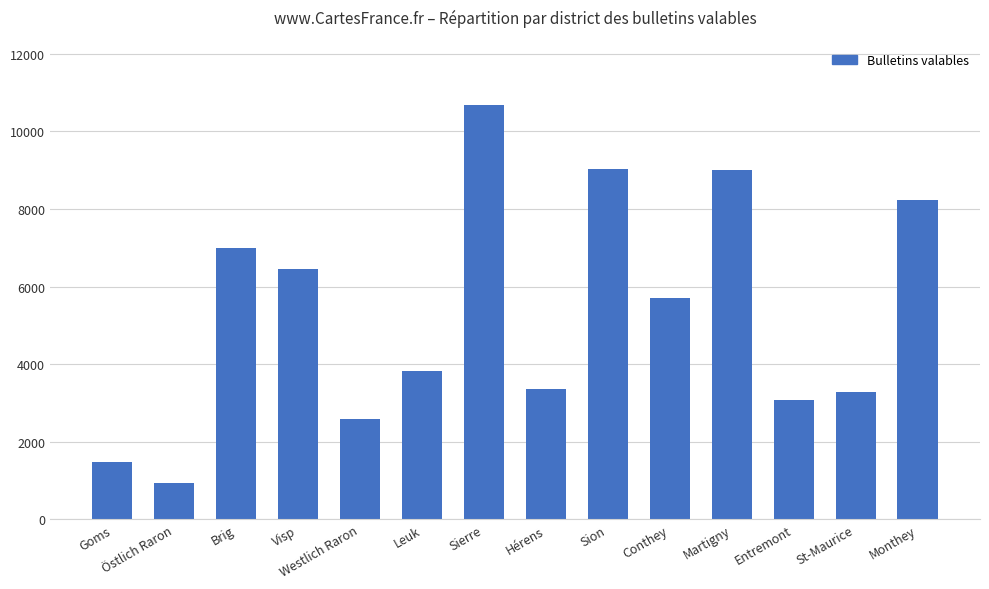

How many categories are shown in the chart?

14